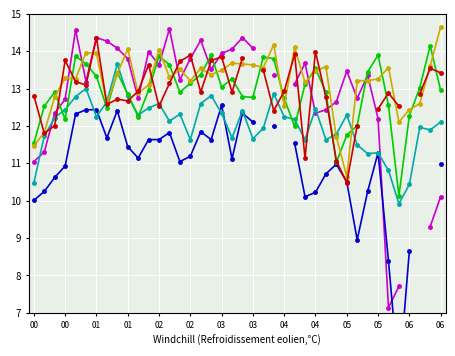

What is the highest value of the 0.676 series?

14.6